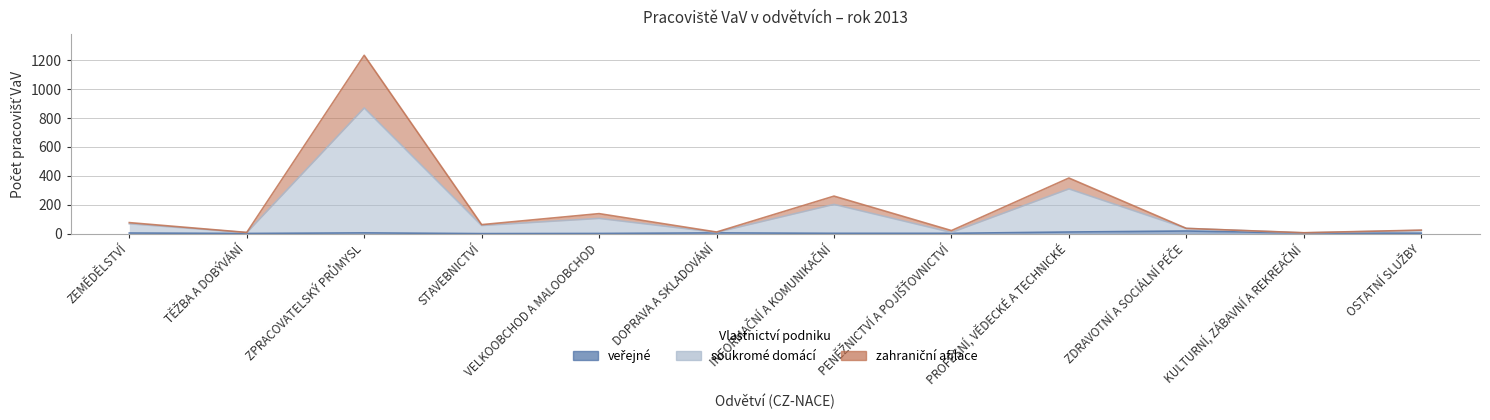

At how many categories does at least one series exceed 1070?

1